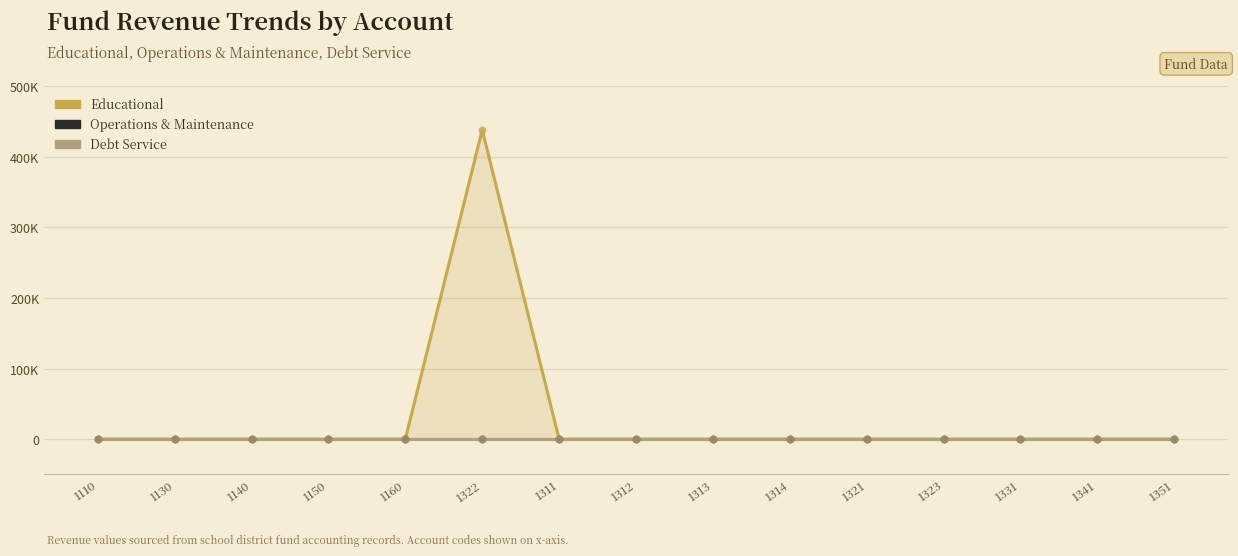

Which series contains the lowest Y value?

Educational